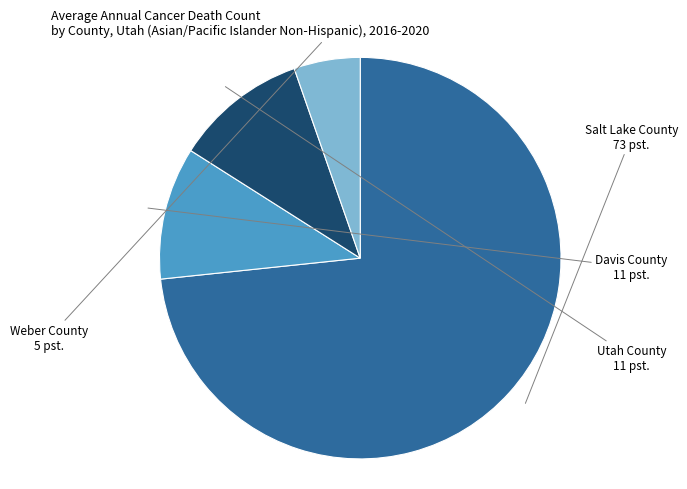

Is there a majority slice in this chart?

Yes